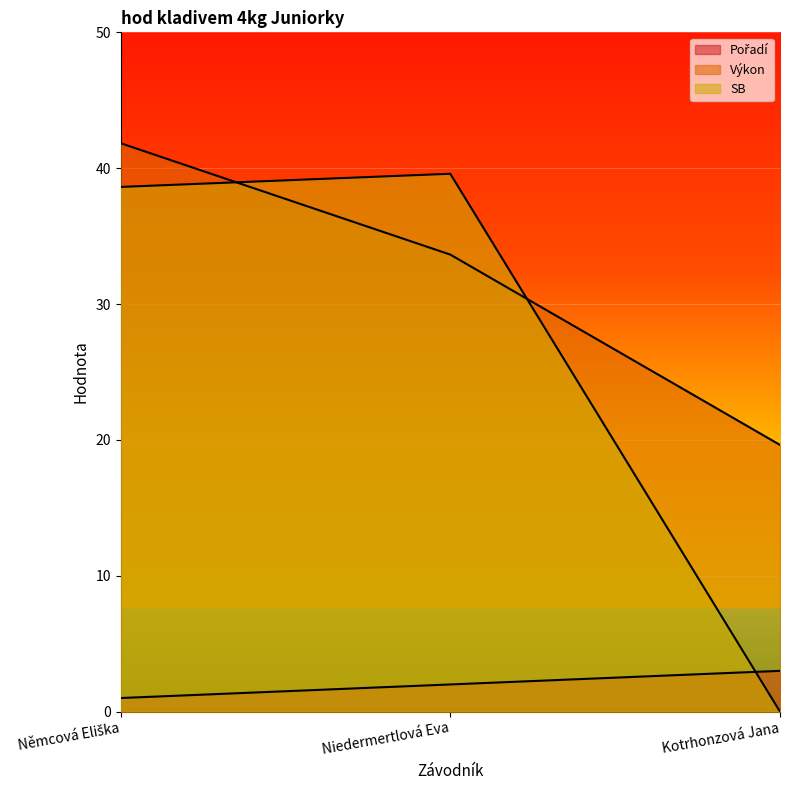

Count the Pořadí values in the range 1 to 3.

3